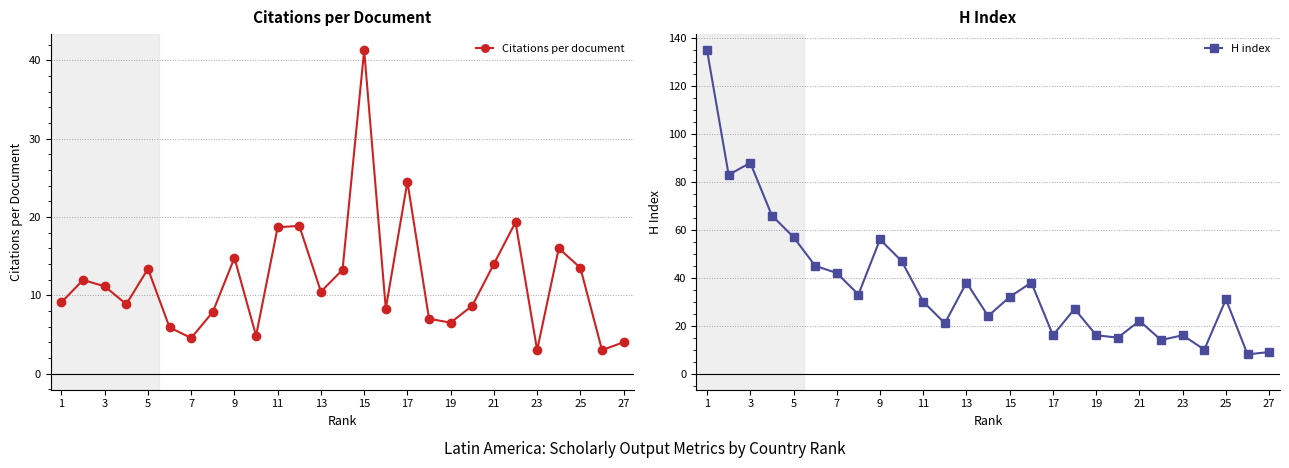

At which category is the sum across all series the highest?

1